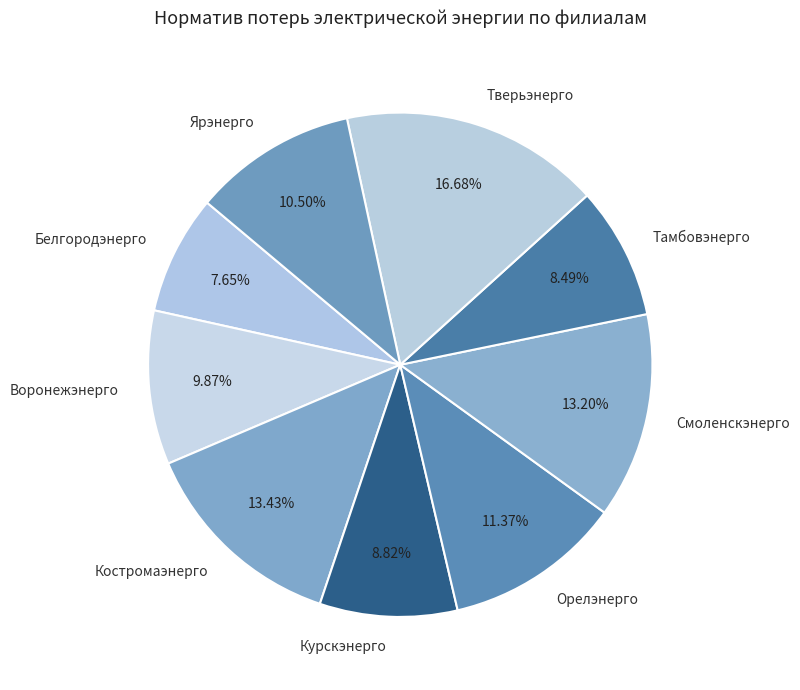

To the nearest percent, what is the difference between the Орелэнерго and Тамбовэнерго slice percentages?

3%